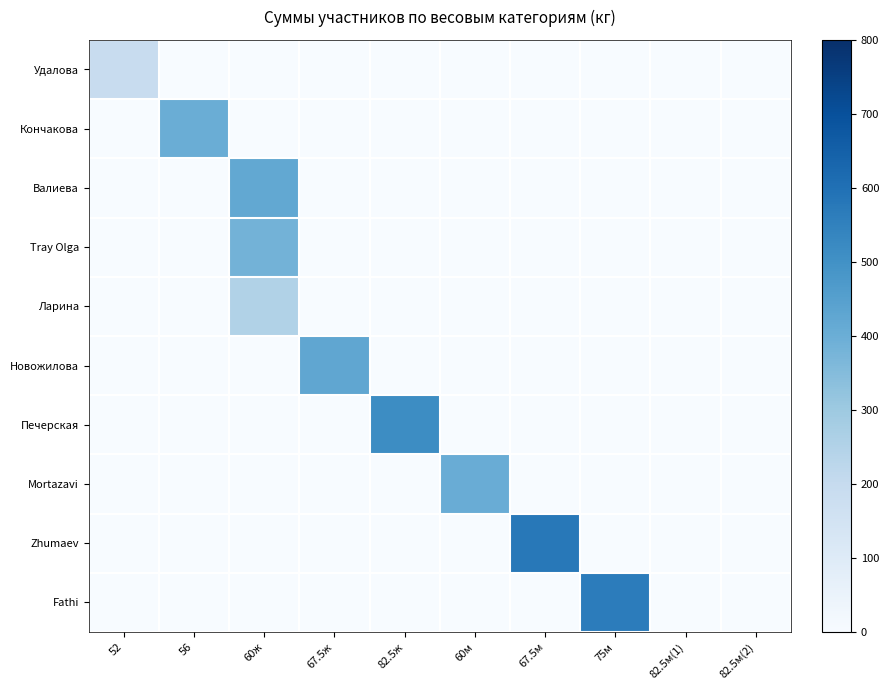

Which has a higher value, 67.5м or 82.5м(2)?

67.5м